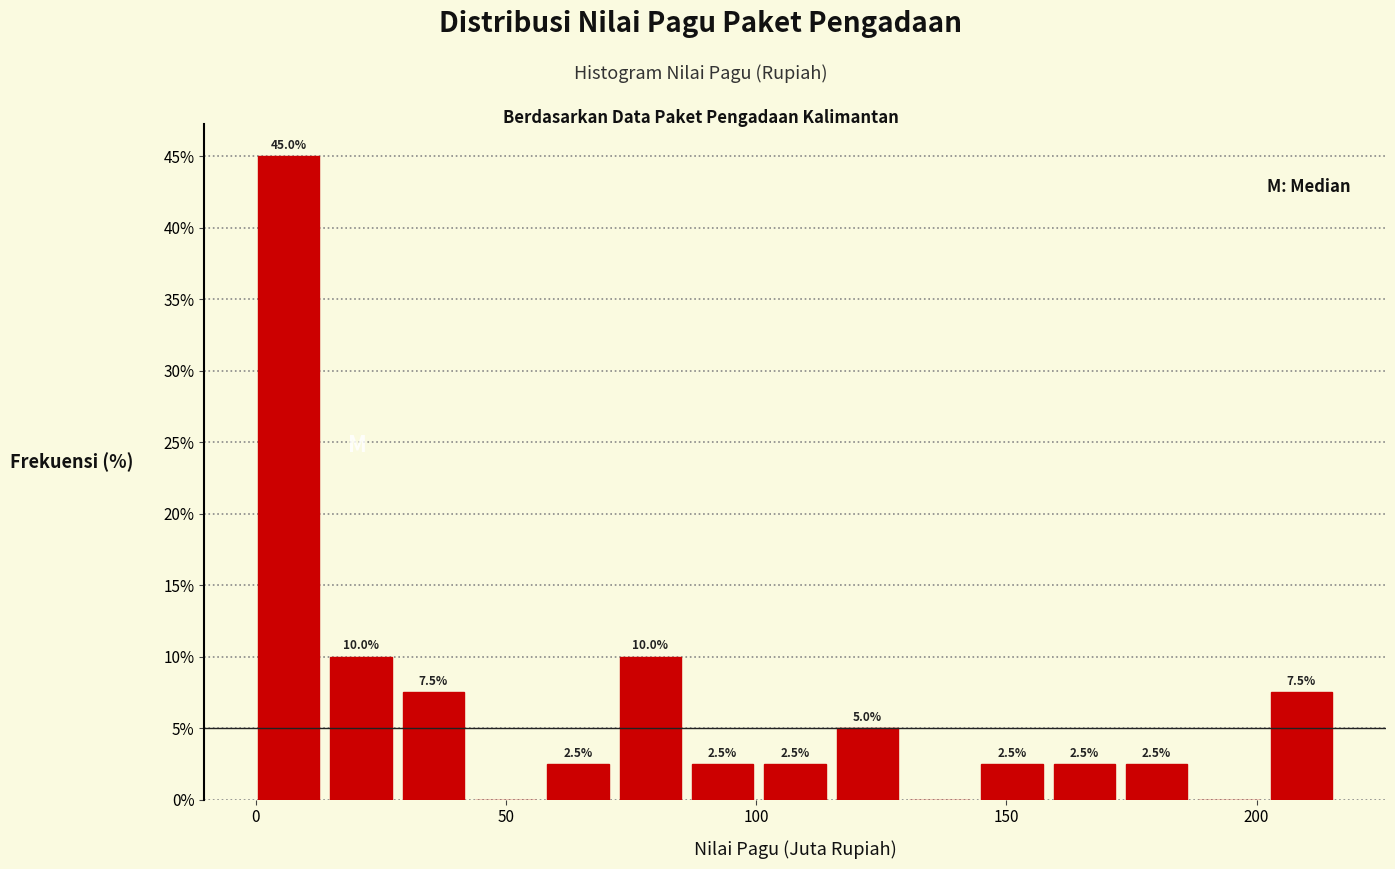

Read against the x-axis, roughly where is the centre of the tallest bar?

5